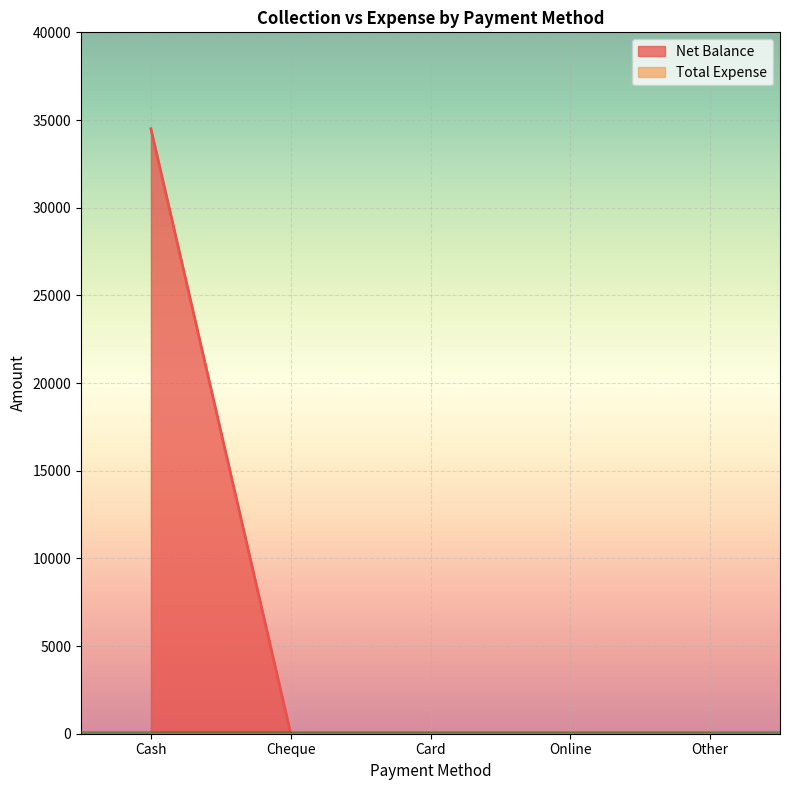

The chart shows a value of 48887 at Cash. True or false?

False